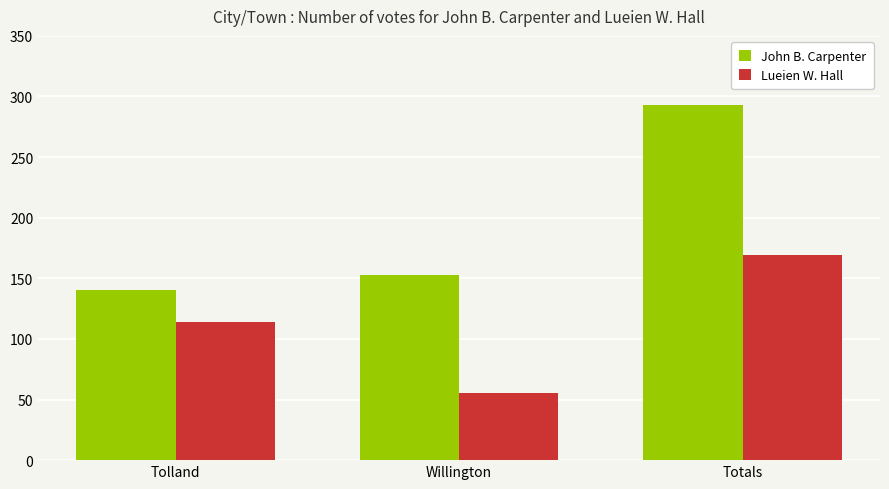

What is the maximum value shown in the chart?

293